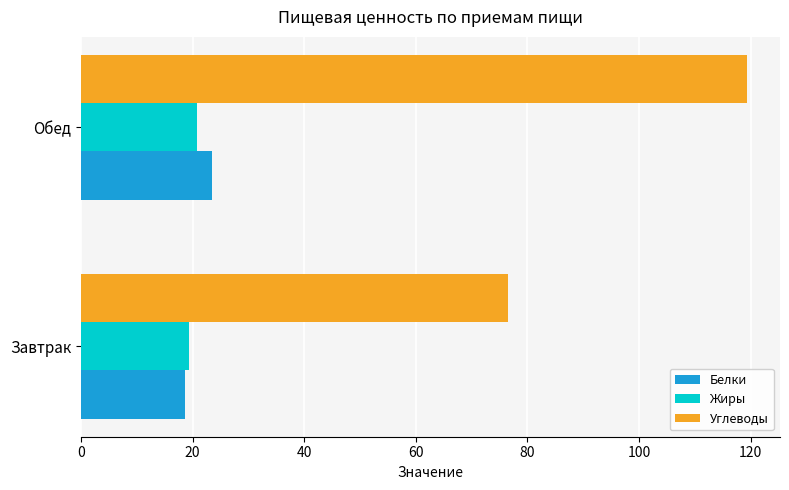

Rank the series by their maximum value, from highest to lowest.

Углеводы, Белки, Жиры